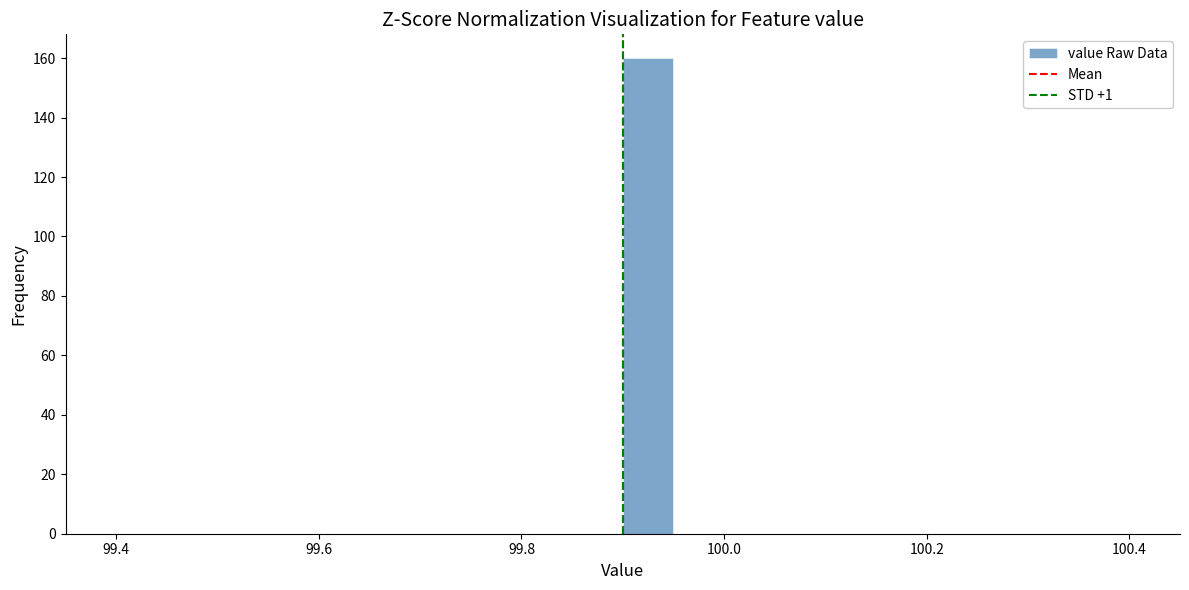

Around what value on the x-axis is the tallest bar? Give the approximate position of its centre, as read against the axis.

99.92